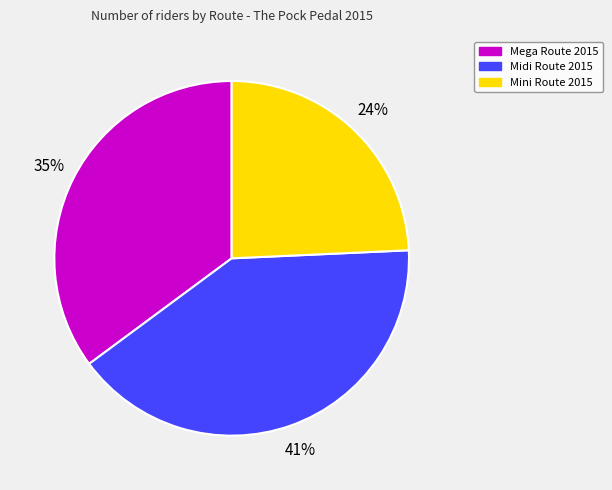

Is the sum of Midi Route 2015 and Mega Route 2015 greater than half?

Yes